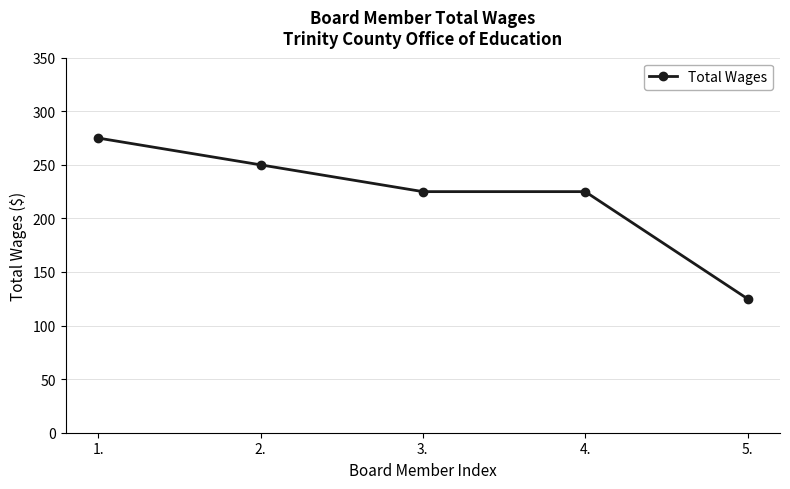

Between 1. and 2., which is larger?

1.